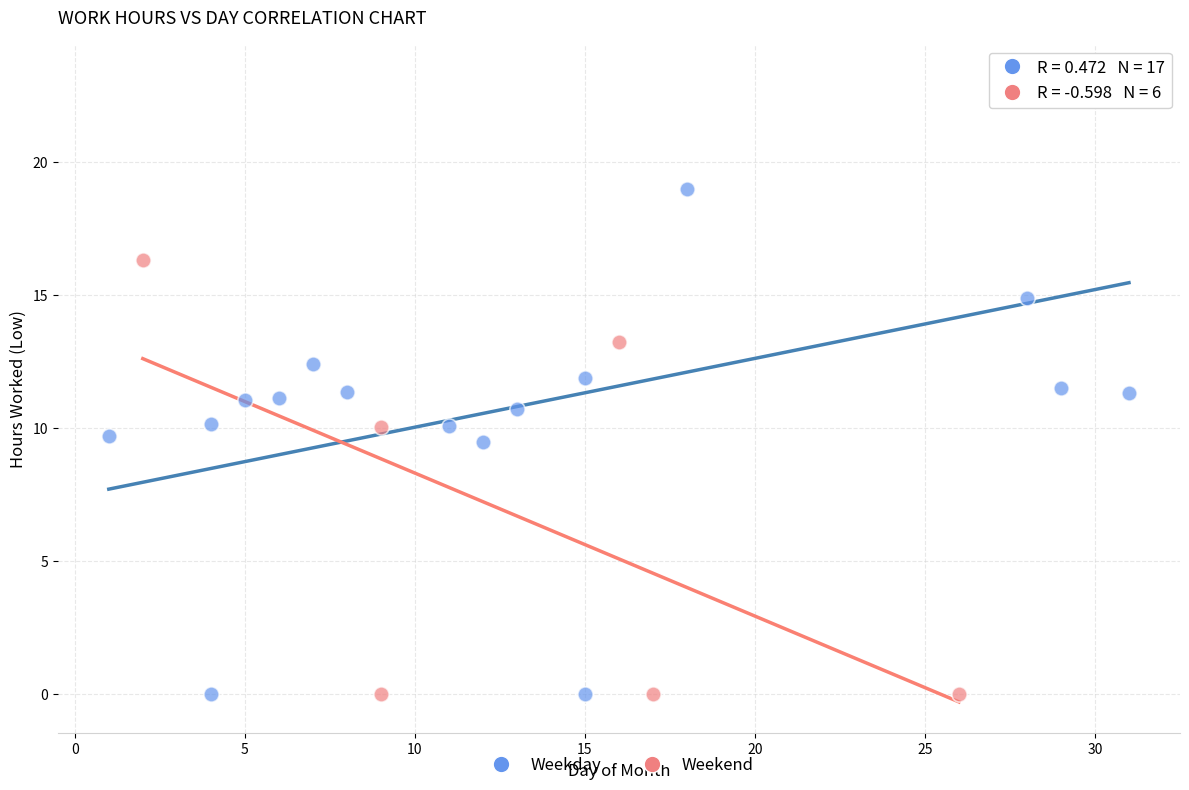

Which series has the widest spread of Y values?

Weekday